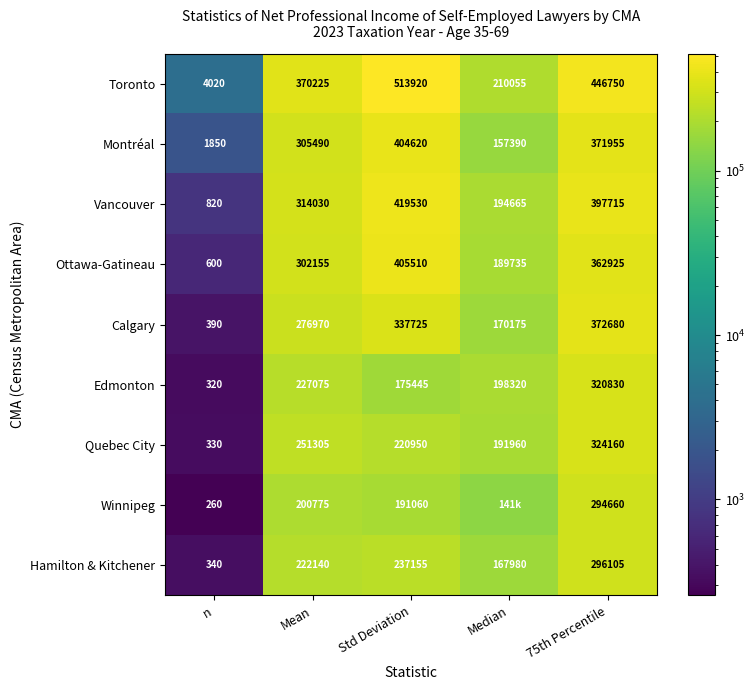

What is the approximate value of Montréal at Std Deviation?

404620